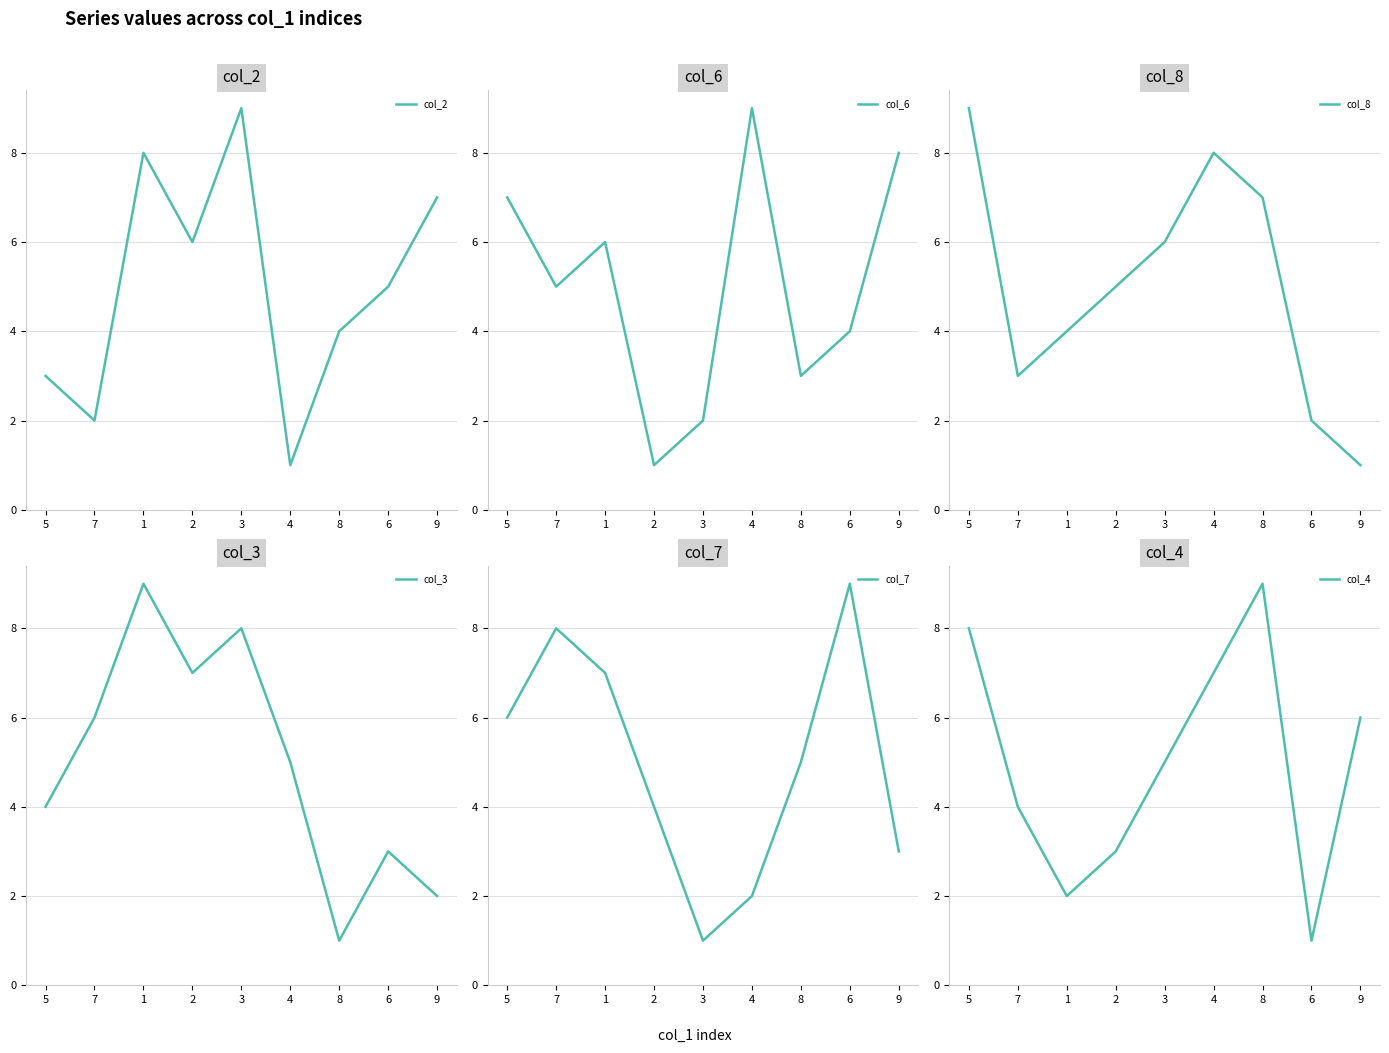

At which category is the sum across all series the highest?

5